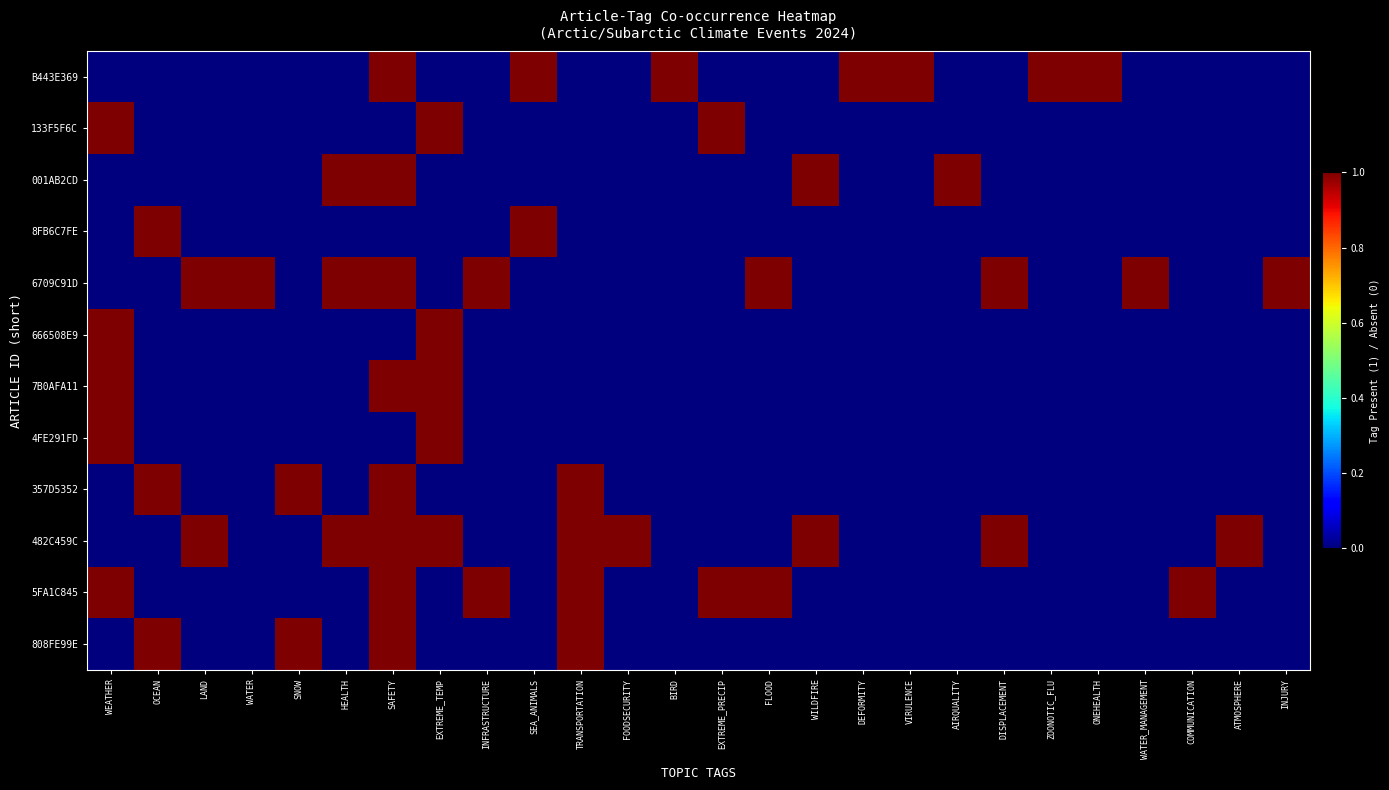

Reading left to right, what are all the values shown in this chart?

B443E369: WEATHER=0	OCEAN=0	LAND=0	WATER=0	SNOW=0	HEALTH=0	SAFETY=1	EXTREME_TEMP=0	INFRASTRUCTURE=0	SEA_ANIMALS=1	TRANSPORTATION=0	FOODSECURITY=0	BIRD=1	EXTREME_PRECIP=0	FLOOD=0	WILDFIRE=0	DEFORMITY=1	VIRULENCE=1	AIRQUALITY=0	DISPLACEMENT=0	ZOONOTIC_FLU=1	ONEHEALTH=1	WATER_MANAGEMENT=0	COMMUNICATION=0	ATMOSPHERE=0	INJURY=0
133F5F6C: WEATHER=1	OCEAN=0	LAND=0	WATER=0	SNOW=0	HEALTH=0	SAFETY=0	EXTREME_TEMP=1	INFRASTRUCTURE=0	SEA_ANIMALS=0	TRANSPORTATION=0	FOODSECURITY=0	BIRD=0	EXTREME_PRECIP=1	FLOOD=0	WILDFIRE=0	DEFORMITY=0	VIRULENCE=0	AIRQUALITY=0	DISPLACEMENT=0	ZOONOTIC_FLU=0	ONEHEALTH=0	WATER_MANAGEMENT=0	COMMUNICATION=0	ATMOSPHERE=0	INJURY=0
001AB2CD: WEATHER=0	OCEAN=0	LAND=0	WATER=0	SNOW=0	HEALTH=1	SAFETY=1	EXTREME_TEMP=0	INFRASTRUCTURE=0	SEA_ANIMALS=0	TRANSPORTATION=0	FOODSECURITY=0	BIRD=0	EXTREME_PRECIP=0	FLOOD=0	WILDFIRE=1	DEFORMITY=0	VIRULENCE=0	AIRQUALITY=1	DISPLACEMENT=0	ZOONOTIC_FLU=0	ONEHEALTH=0	WATER_MANAGEMENT=0	COMMUNICATION=0	ATMOSPHERE=0	INJURY=0
8FB6C7FE: WEATHER=0	OCEAN=1	LAND=0	WATER=0	SNOW=0	HEALTH=0	SAFETY=0	EXTREME_TEMP=0	INFRASTRUCTURE=0	SEA_ANIMALS=1	TRANSPORTATION=0	FOODSECURITY=0	BIRD=0	EXTREME_PRECIP=0	FLOOD=0	WILDFIRE=0	DEFORMITY=0	VIRULENCE=0	AIRQUALITY=0	DISPLACEMENT=0	ZOONOTIC_FLU=0	ONEHEALTH=0	WATER_MANAGEMENT=0	COMMUNICATION=0	ATMOSPHERE=0	INJURY=0
6709C91D: WEATHER=0	OCEAN=0	LAND=1	WATER=1	SNOW=0	HEALTH=1	SAFETY=1	EXTREME_TEMP=0	INFRASTRUCTURE=1	SEA_ANIMALS=0	TRANSPORTATION=0	FOODSECURITY=0	BIRD=0	EXTREME_PRECIP=0	FLOOD=1	WILDFIRE=0	DEFORMITY=0	VIRULENCE=0	AIRQUALITY=0	DISPLACEMENT=1	ZOONOTIC_FLU=0	ONEHEALTH=0	WATER_MANAGEMENT=1	COMMUNICATION=0	ATMOSPHERE=0	INJURY=1
666508E9: WEATHER=1	OCEAN=0	LAND=0	WATER=0	SNOW=0	HEALTH=0	SAFETY=0	EXTREME_TEMP=1	INFRASTRUCTURE=0	SEA_ANIMALS=0	TRANSPORTATION=0	FOODSECURITY=0	BIRD=0	EXTREME_PRECIP=0	FLOOD=0	WILDFIRE=0	DEFORMITY=0	VIRULENCE=0	AIRQUALITY=0	DISPLACEMENT=0	ZOONOTIC_FLU=0	ONEHEALTH=0	WATER_MANAGEMENT=0	COMMUNICATION=0	ATMOSPHERE=0	INJURY=0
7B0AFA11: WEATHER=1	OCEAN=0	LAND=0	WATER=0	SNOW=0	HEALTH=0	SAFETY=1	EXTREME_TEMP=1	INFRASTRUCTURE=0	SEA_ANIMALS=0	TRANSPORTATION=0	FOODSECURITY=0	BIRD=0	EXTREME_PRECIP=0	FLOOD=0	WILDFIRE=0	DEFORMITY=0	VIRULENCE=0	AIRQUALITY=0	DISPLACEMENT=0	ZOONOTIC_FLU=0	ONEHEALTH=0	WATER_MANAGEMENT=0	COMMUNICATION=0	ATMOSPHERE=0	INJURY=0
4FE291FD: WEATHER=1	OCEAN=0	LAND=0	WATER=0	SNOW=0	HEALTH=0	SAFETY=0	EXTREME_TEMP=1	INFRASTRUCTURE=0	SEA_ANIMALS=0	TRANSPORTATION=0	FOODSECURITY=0	BIRD=0	EXTREME_PRECIP=0	FLOOD=0	WILDFIRE=0	DEFORMITY=0	VIRULENCE=0	AIRQUALITY=0	DISPLACEMENT=0	ZOONOTIC_FLU=0	ONEHEALTH=0	WATER_MANAGEMENT=0	COMMUNICATION=0	ATMOSPHERE=0	INJURY=0
357D5352: WEATHER=0	OCEAN=1	LAND=0	WATER=0	SNOW=1	HEALTH=0	SAFETY=1	EXTREME_TEMP=0	INFRASTRUCTURE=0	SEA_ANIMALS=0	TRANSPORTATION=1	FOODSECURITY=0	BIRD=0	EXTREME_PRECIP=0	FLOOD=0	WILDFIRE=0	DEFORMITY=0	VIRULENCE=0	AIRQUALITY=0	DISPLACEMENT=0	ZOONOTIC_FLU=0	ONEHEALTH=0	WATER_MANAGEMENT=0	COMMUNICATION=0	ATMOSPHERE=0	INJURY=0
482C459C: WEATHER=0	OCEAN=0	LAND=1	WATER=0	SNOW=0	HEALTH=1	SAFETY=1	EXTREME_TEMP=1	INFRASTRUCTURE=0	SEA_ANIMALS=0	TRANSPORTATION=1	FOODSECURITY=1	BIRD=0	EXTREME_PRECIP=0	FLOOD=0	WILDFIRE=1	DEFORMITY=0	VIRULENCE=0	AIRQUALITY=0	DISPLACEMENT=1	ZOONOTIC_FLU=0	ONEHEALTH=0	WATER_MANAGEMENT=0	COMMUNICATION=0	ATMOSPHERE=1	INJURY=0
5FA1C845: WEATHER=1	OCEAN=0	LAND=0	WATER=0	SNOW=0	HEALTH=0	SAFETY=1	EXTREME_TEMP=0	INFRASTRUCTURE=1	SEA_ANIMALS=0	TRANSPORTATION=1	FOODSECURITY=0	BIRD=0	EXTREME_PRECIP=1	FLOOD=1	WILDFIRE=0	DEFORMITY=0	VIRULENCE=0	AIRQUALITY=0	DISPLACEMENT=0	ZOONOTIC_FLU=0	ONEHEALTH=0	WATER_MANAGEMENT=0	COMMUNICATION=1	ATMOSPHERE=0	INJURY=0
808FE99E: WEATHER=0	OCEAN=1	LAND=0	WATER=0	SNOW=1	HEALTH=0	SAFETY=1	EXTREME_TEMP=0	INFRASTRUCTURE=0	SEA_ANIMALS=0	TRANSPORTATION=1	FOODSECURITY=0	BIRD=0	EXTREME_PRECIP=0	FLOOD=0	WILDFIRE=0	DEFORMITY=0	VIRULENCE=0	AIRQUALITY=0	DISPLACEMENT=0	ZOONOTIC_FLU=0	ONEHEALTH=0	WATER_MANAGEMENT=0	COMMUNICATION=0	ATMOSPHERE=0	INJURY=0